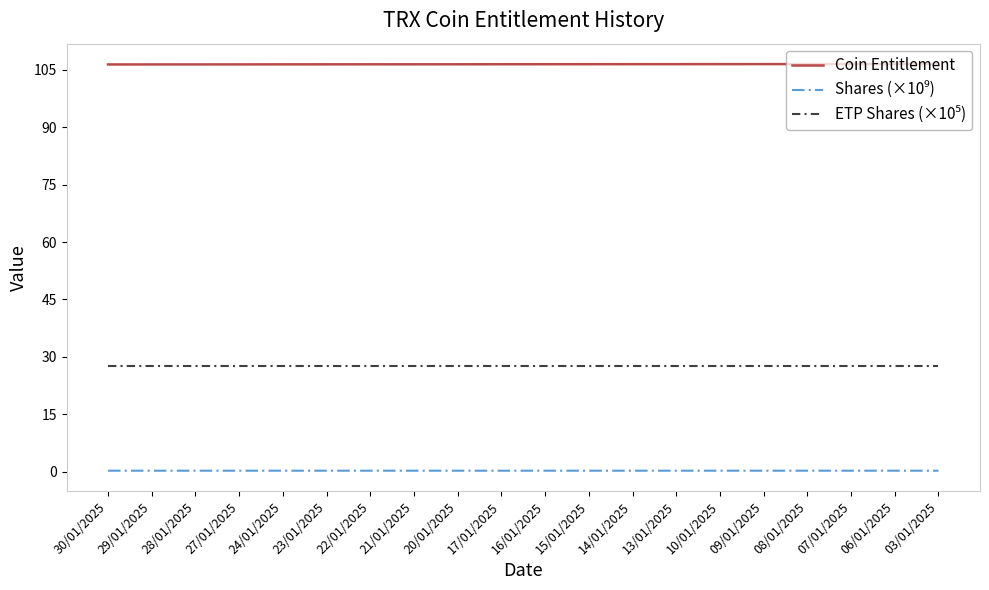

Which series has the largest total across all categories?

Coin Entitlement